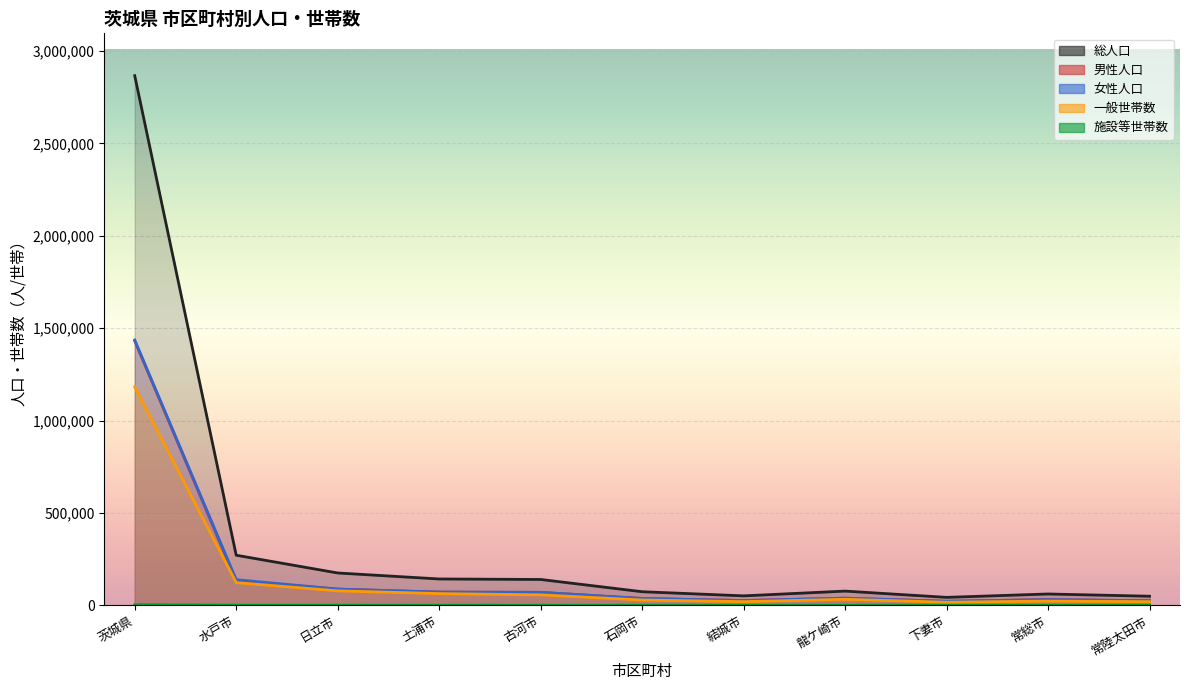

Which category has the lowest value across all series?

常総市